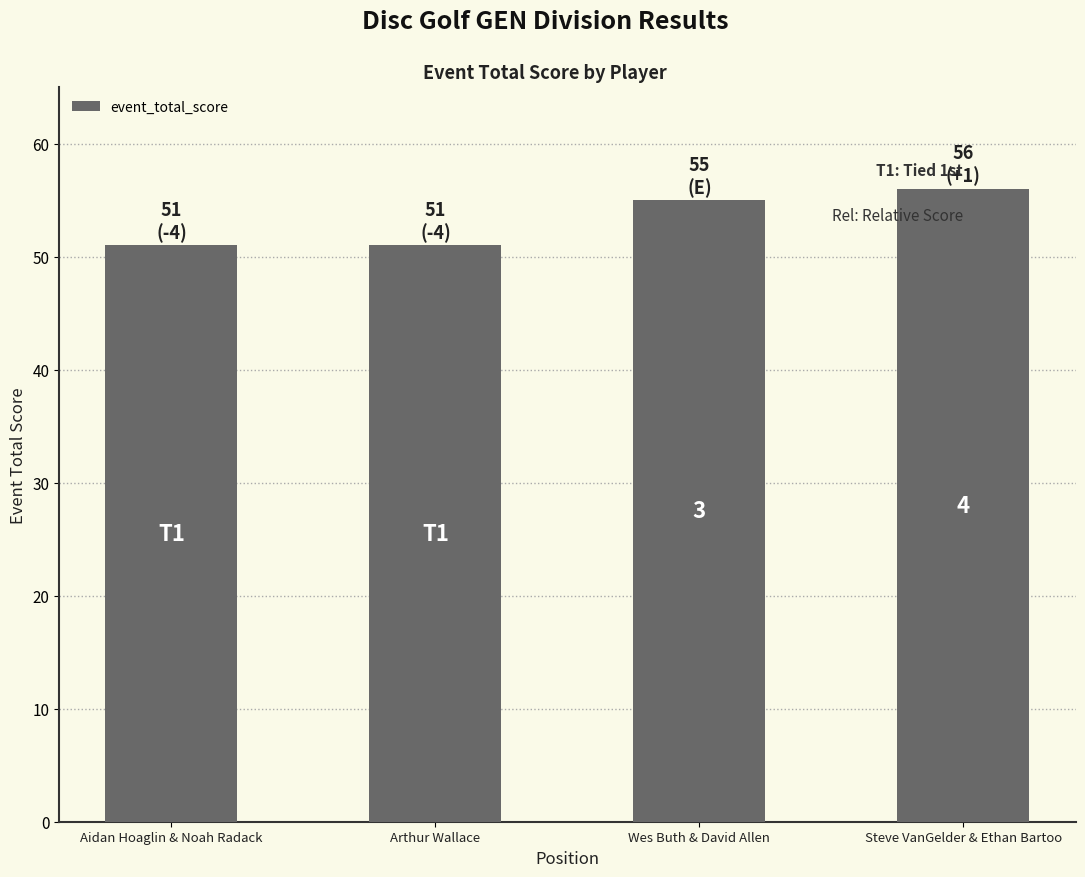

The chart shows a value of 51 at Aidan Hoaglin & Noah Radack. True or false?

True